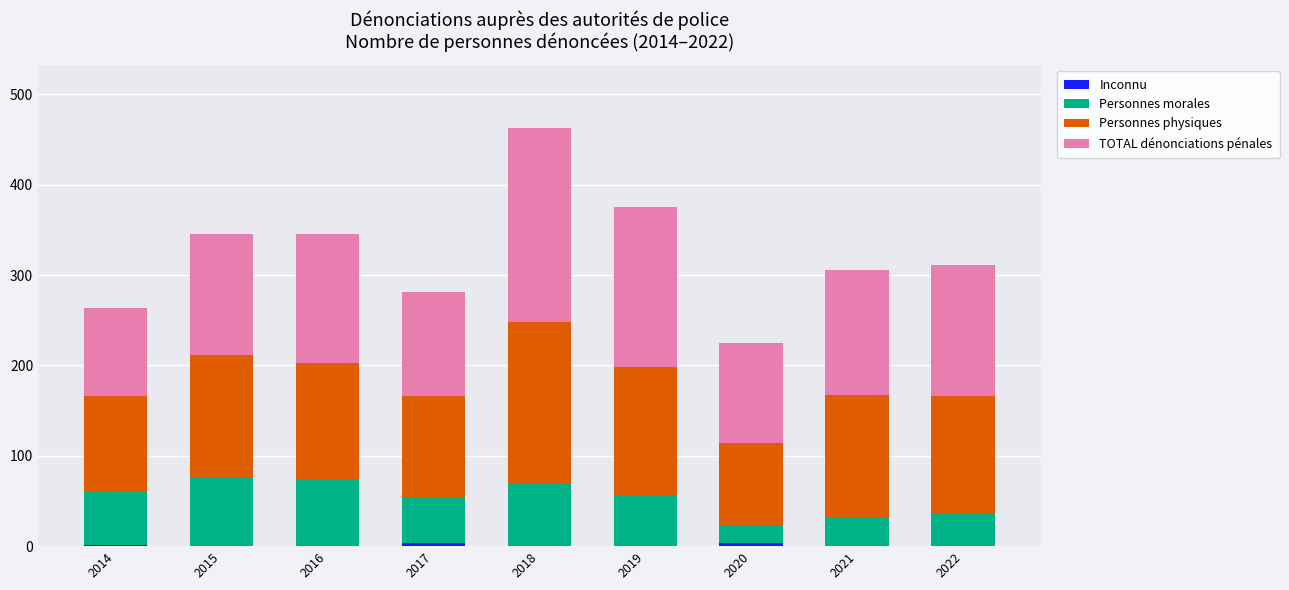

Are the bars grouped side by side (vs. stacked)?

No